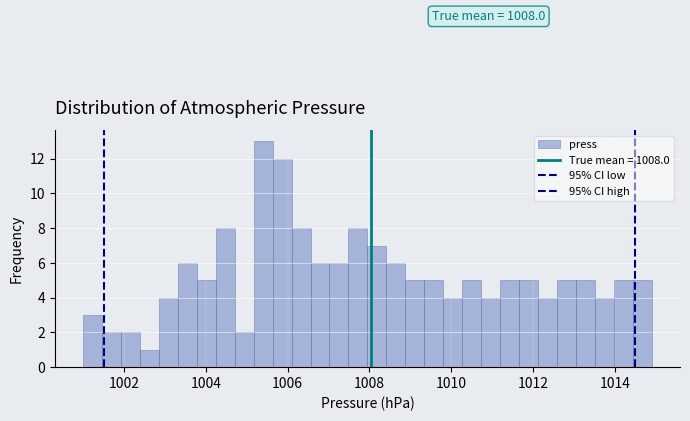

Around what value on the x-axis is the tallest bar? Give the approximate position of its centre, as read against the axis.

1005.4